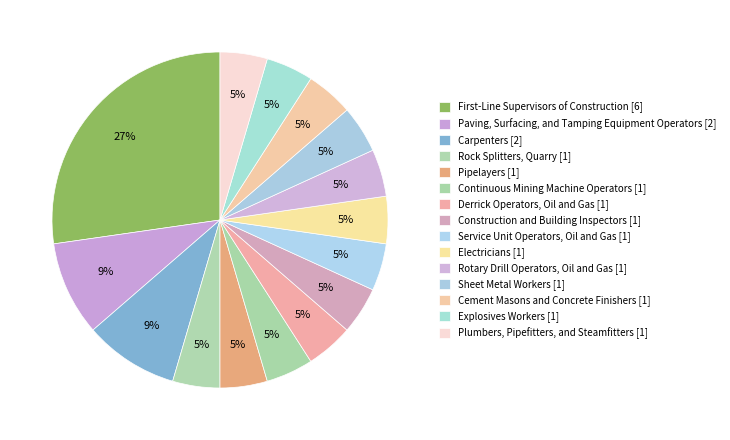

To the nearest percent, what is the average slice percentage?

7%